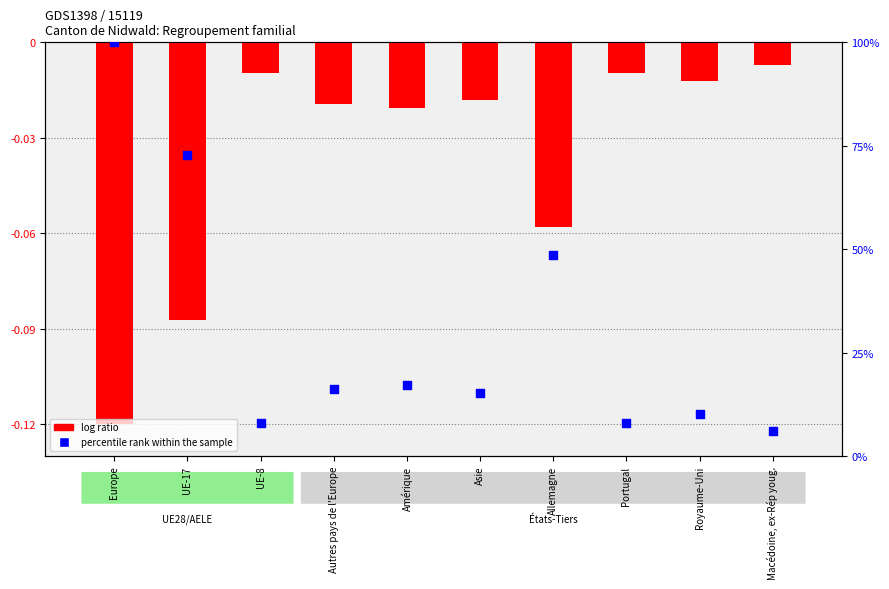

Which series contains the highest Y value?

percentile rank within the sample